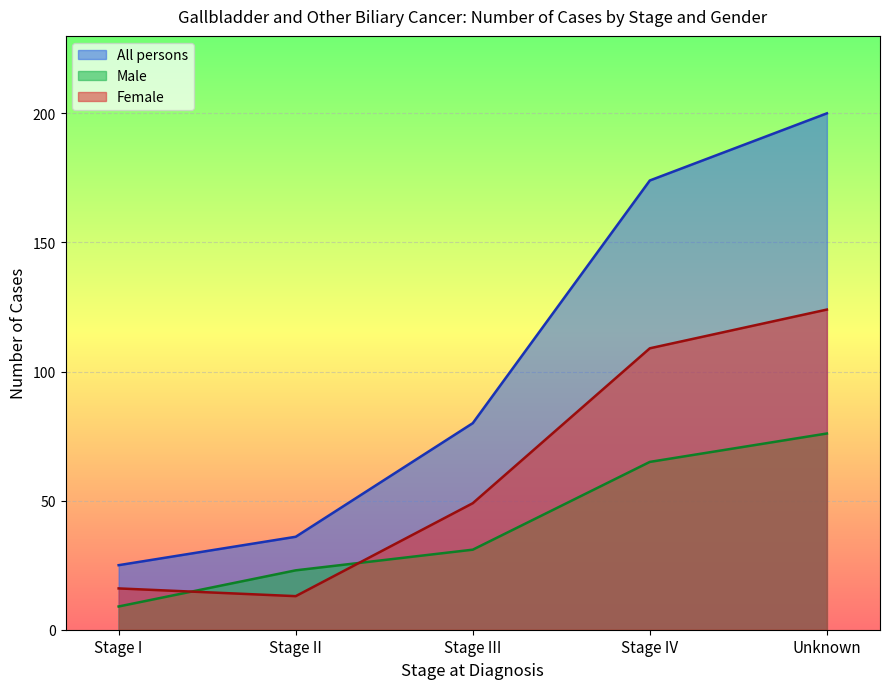

What is the label of the 2nd point from the left?

Stage II